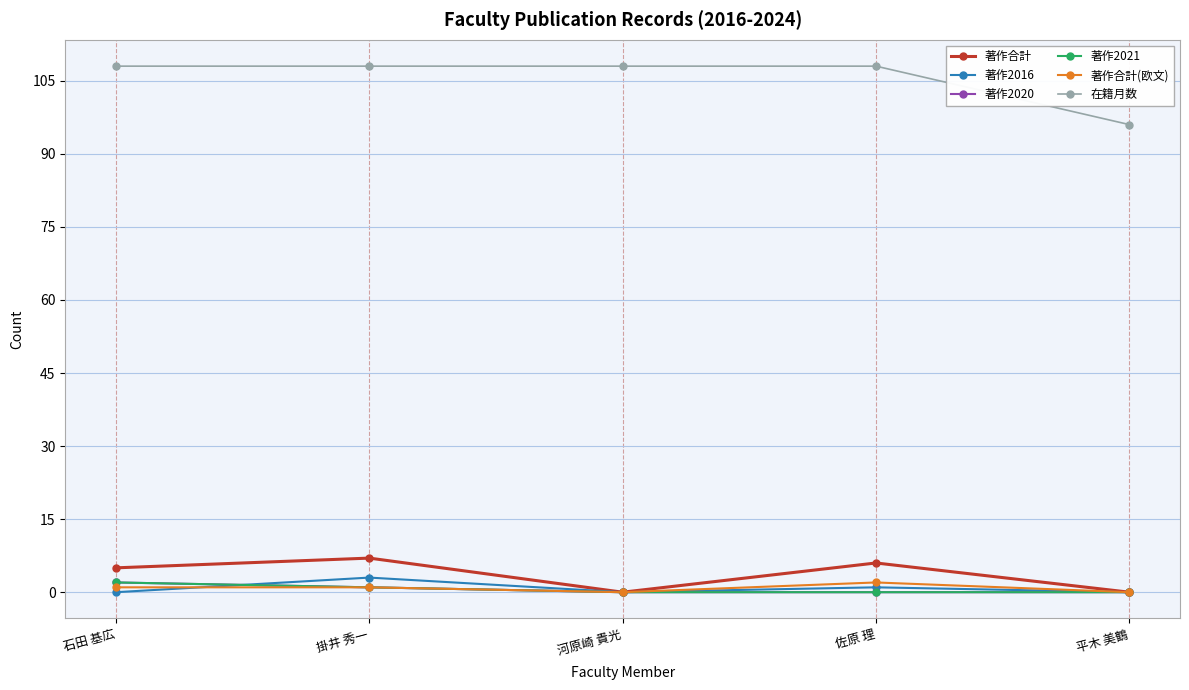

Which has a higher value, 掛井 秀一 or 河原崎 貴光?

掛井 秀一